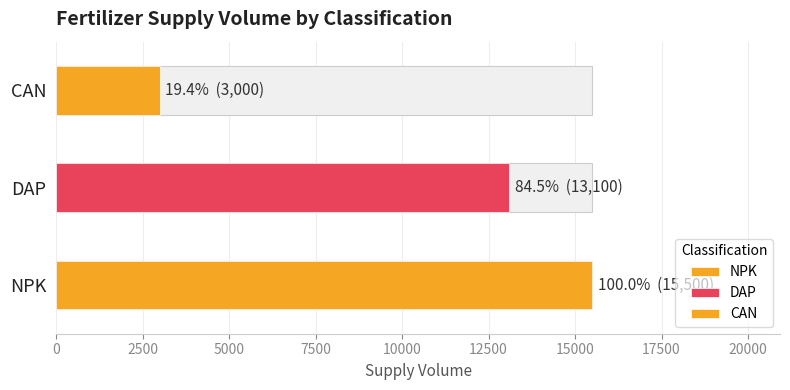

Rank the series at DAP from lowest to highest value.

CAN, DAP, NPK